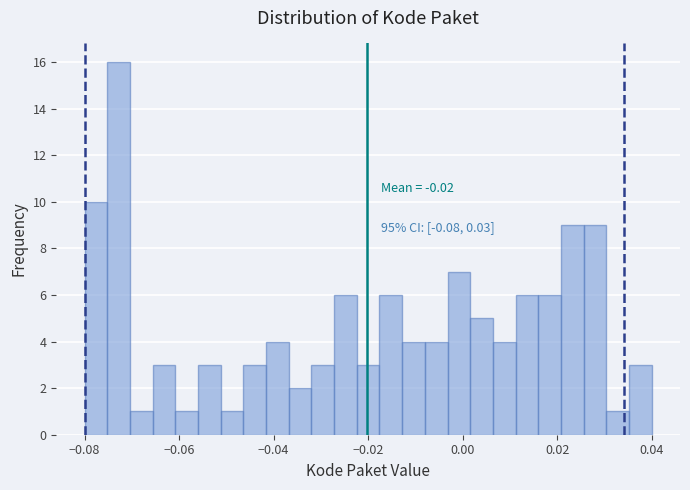

Around what value on the x-axis is the tallest bar? Give the approximate position of its centre, as read against the axis.

-0.072